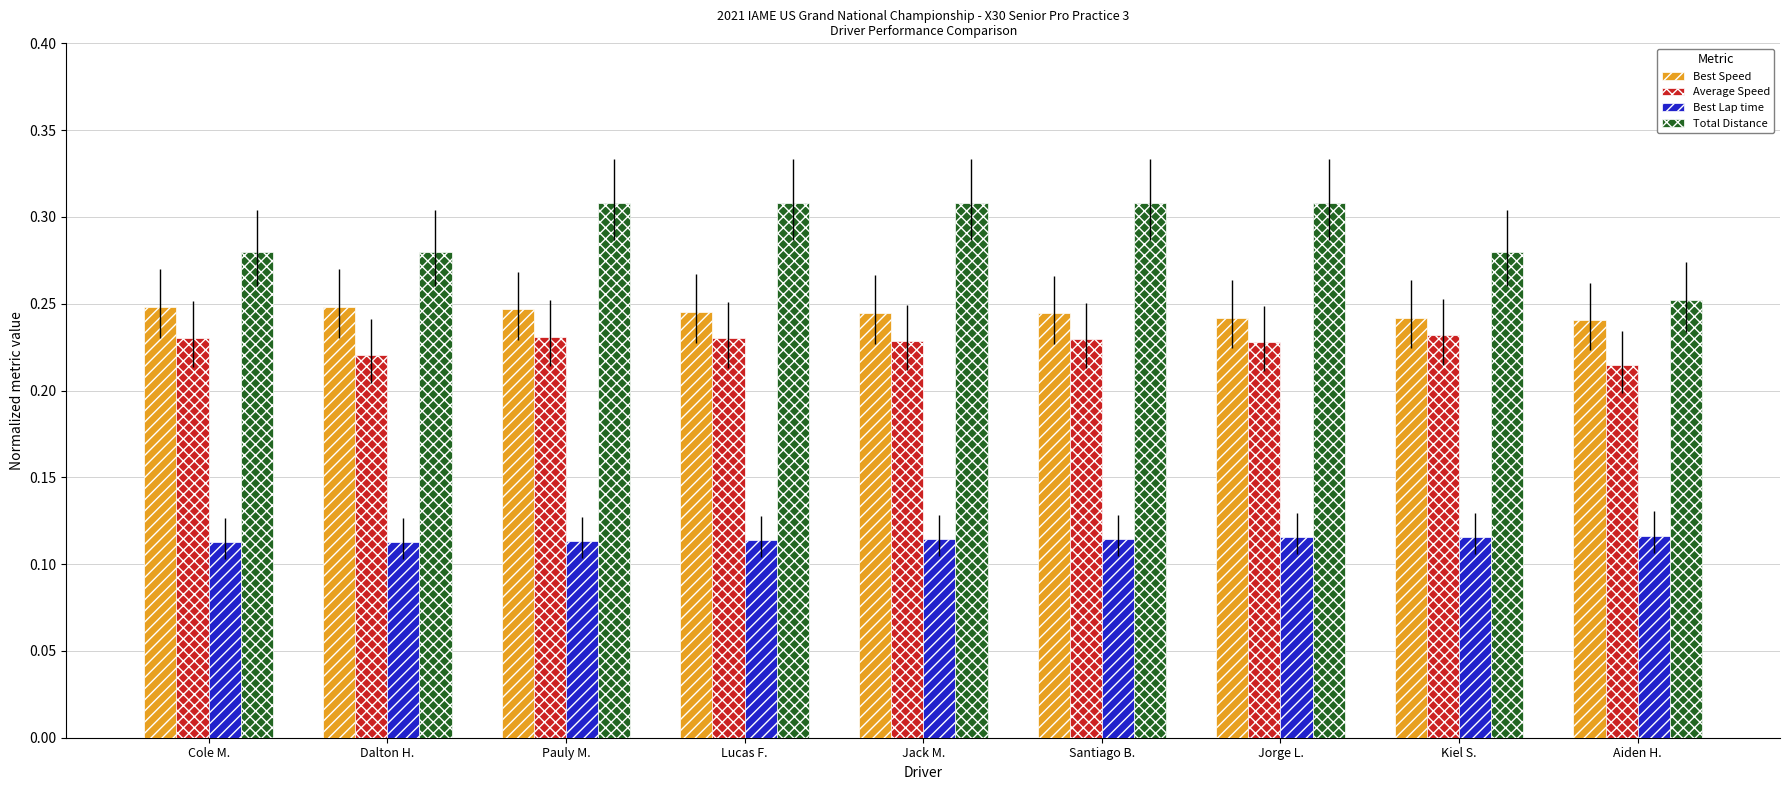

True or false: Total Distance has a value of 0.5 at Santiago B..

False